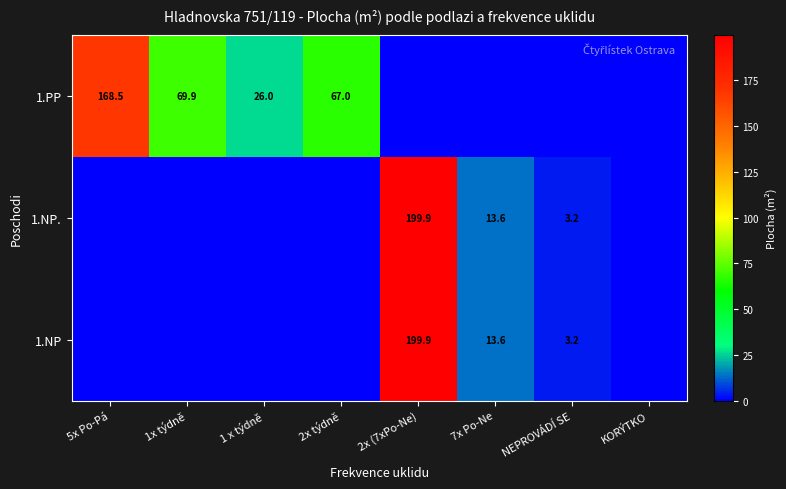

True or false: 1.NP. has a value of 1.8 at NEPROVÁDÍ SE.

False